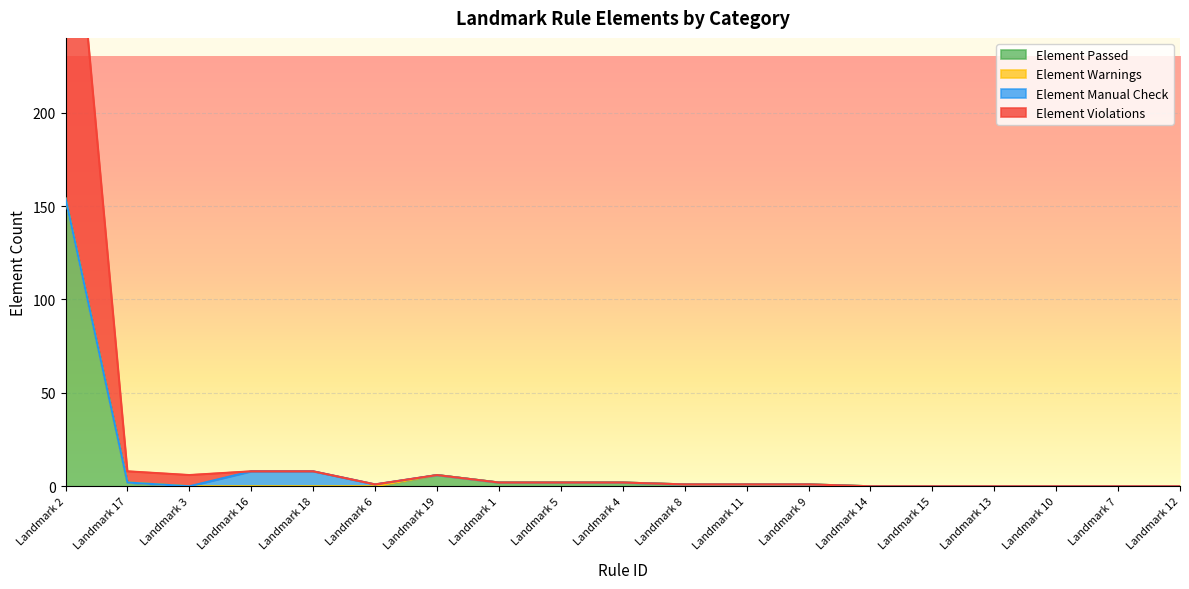

The Element Violations series shows 1 at Landmark 11. True or false?

True